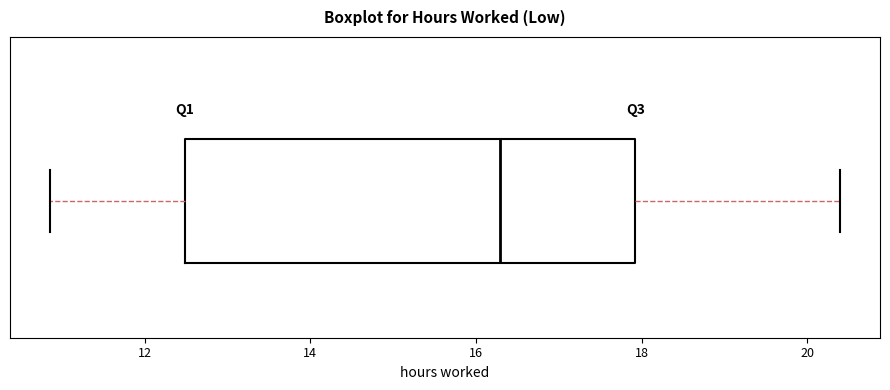

Where does the median line of the box sit on the x-axis? The values are not printed on the chart, so give them approximately, as read against the axis.

16.2